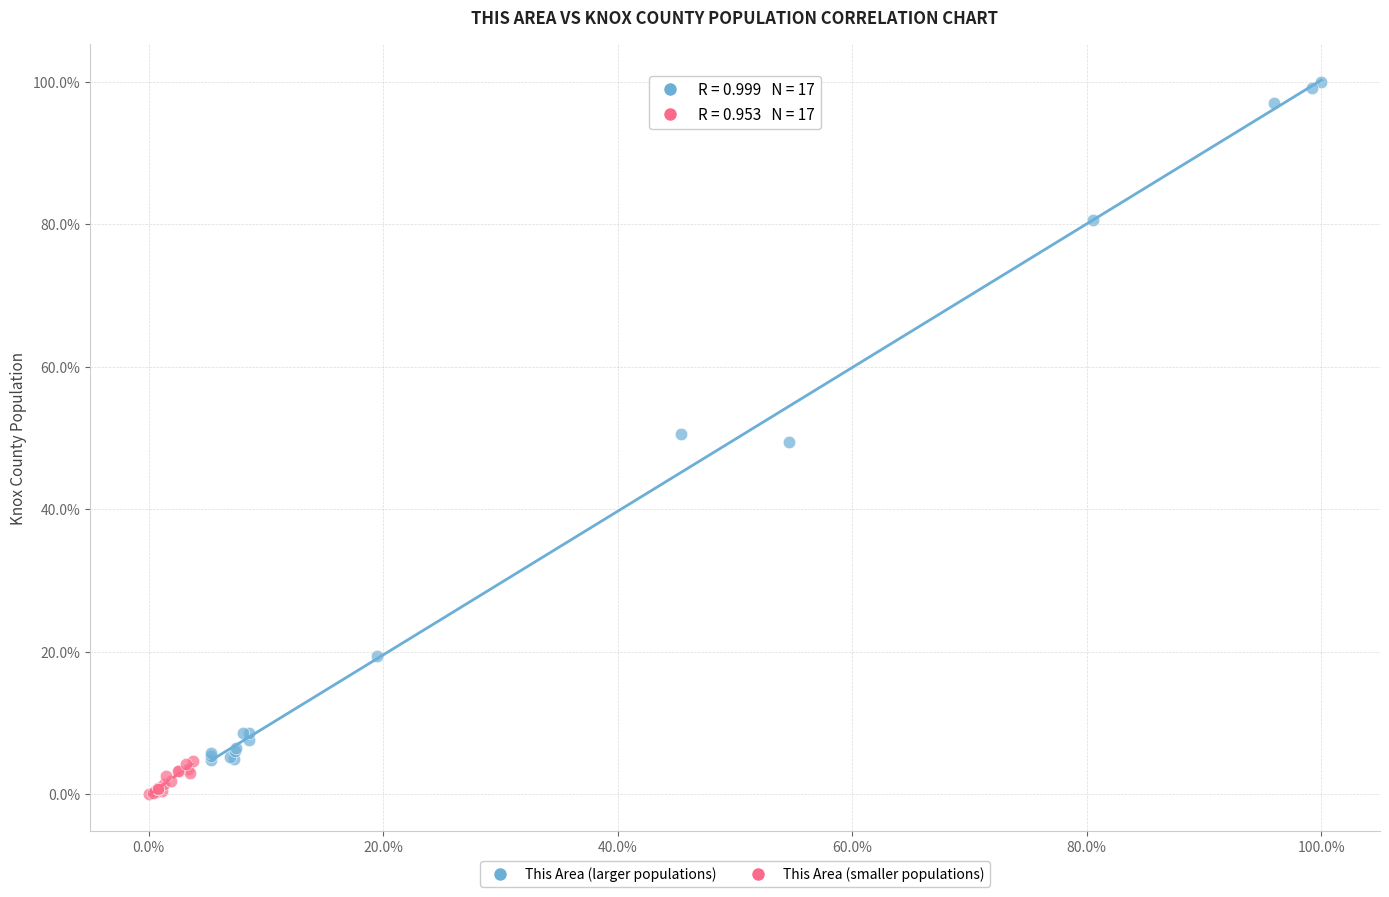

Which series has the widest spread of Y values?

This Area (larger populations)